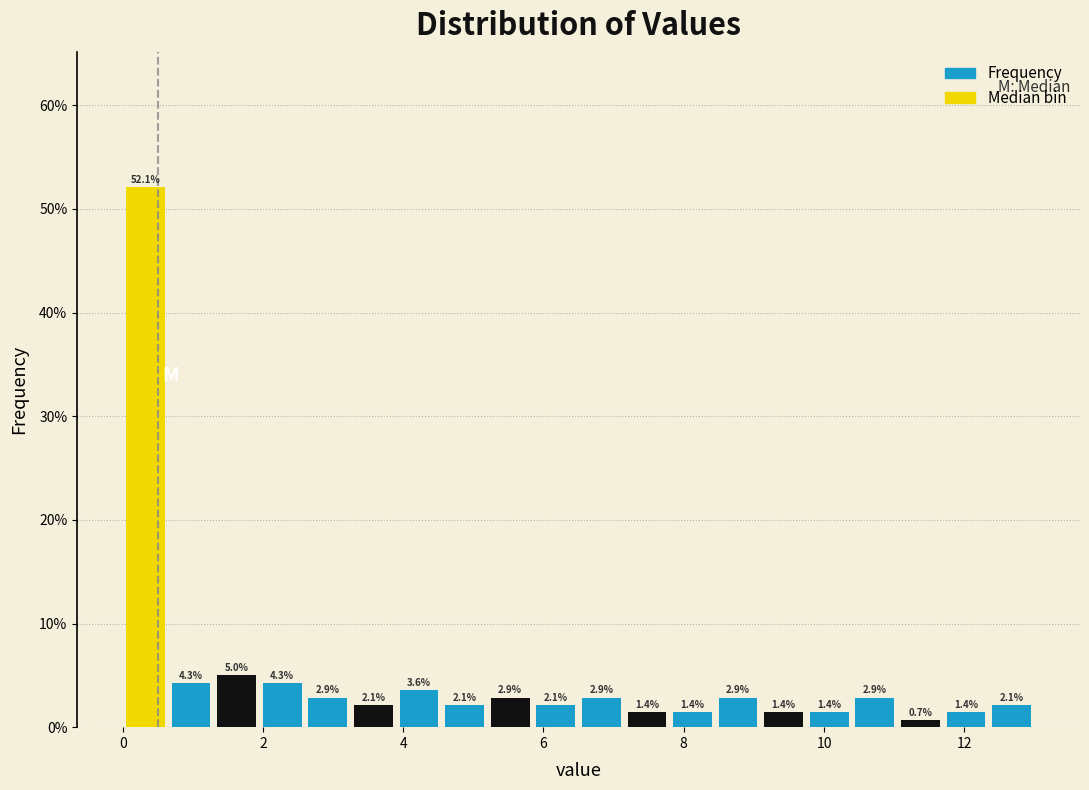

Around what value on the x-axis is the tallest bar? Give the approximate position of its centre, as read against the axis.

0.4